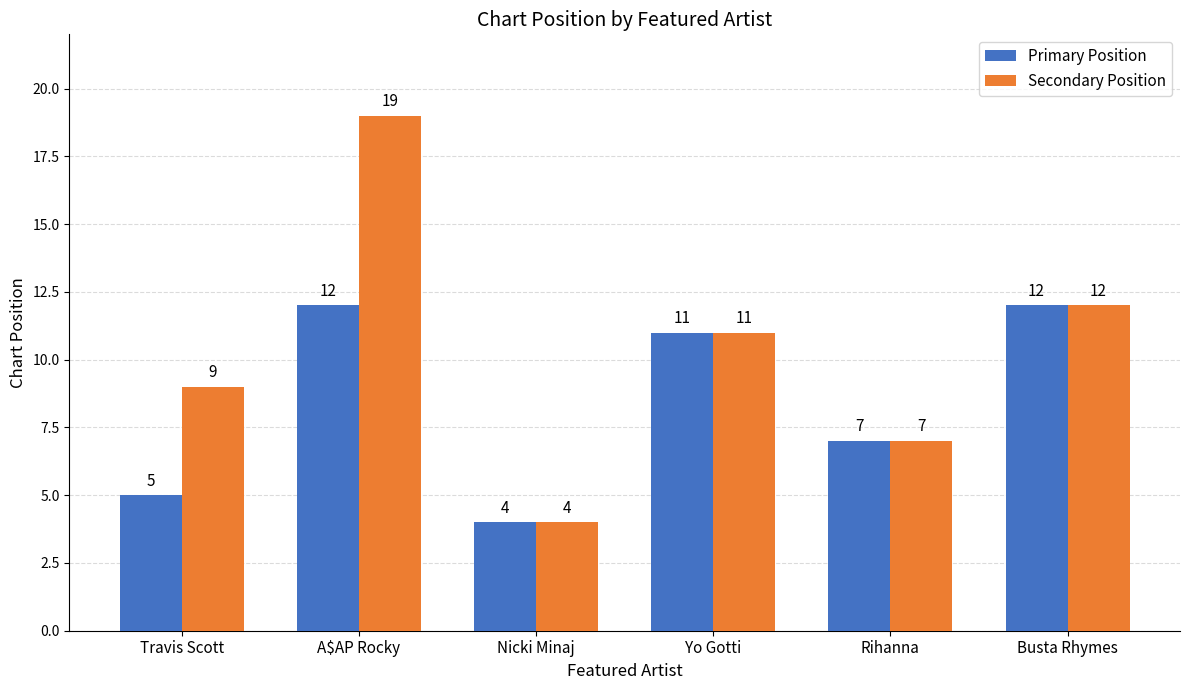

Between Travis Scott and Nicki Minaj, which series saw the biggest shift?

Secondary Position